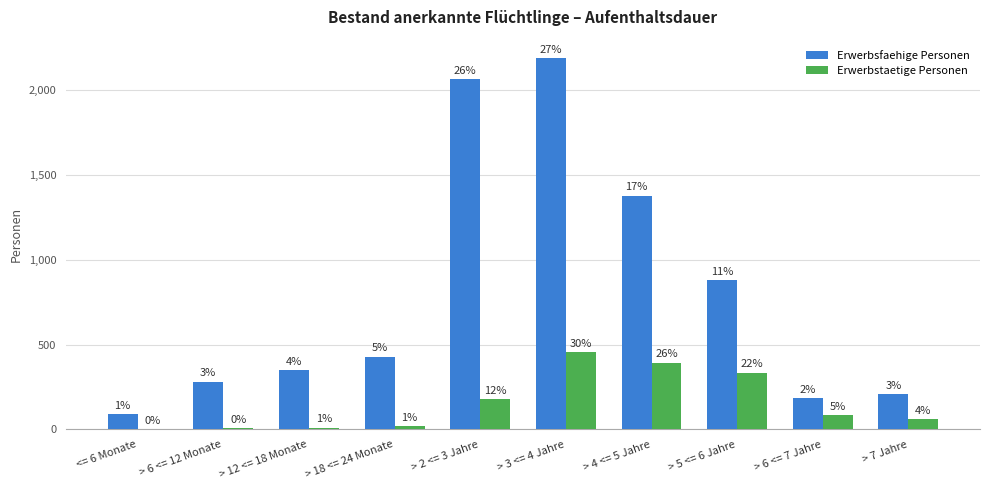

What are all the series names shown in the legend?

Erwerbsfaehige Personen, Erwerbstaetige Personen